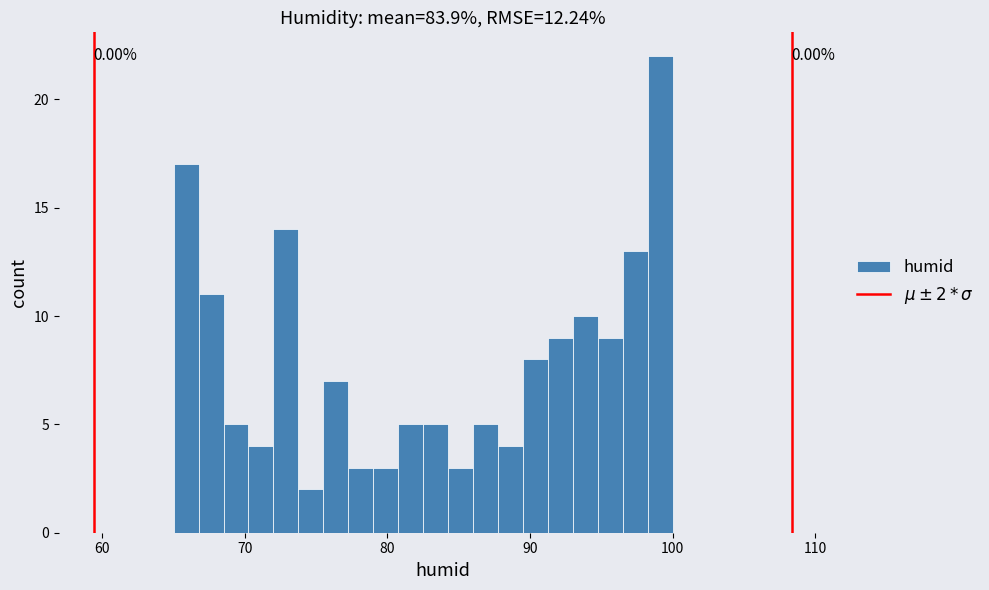

Around what value on the x-axis is the tallest bar? Give the approximate position of its centre, as read against the axis.

99